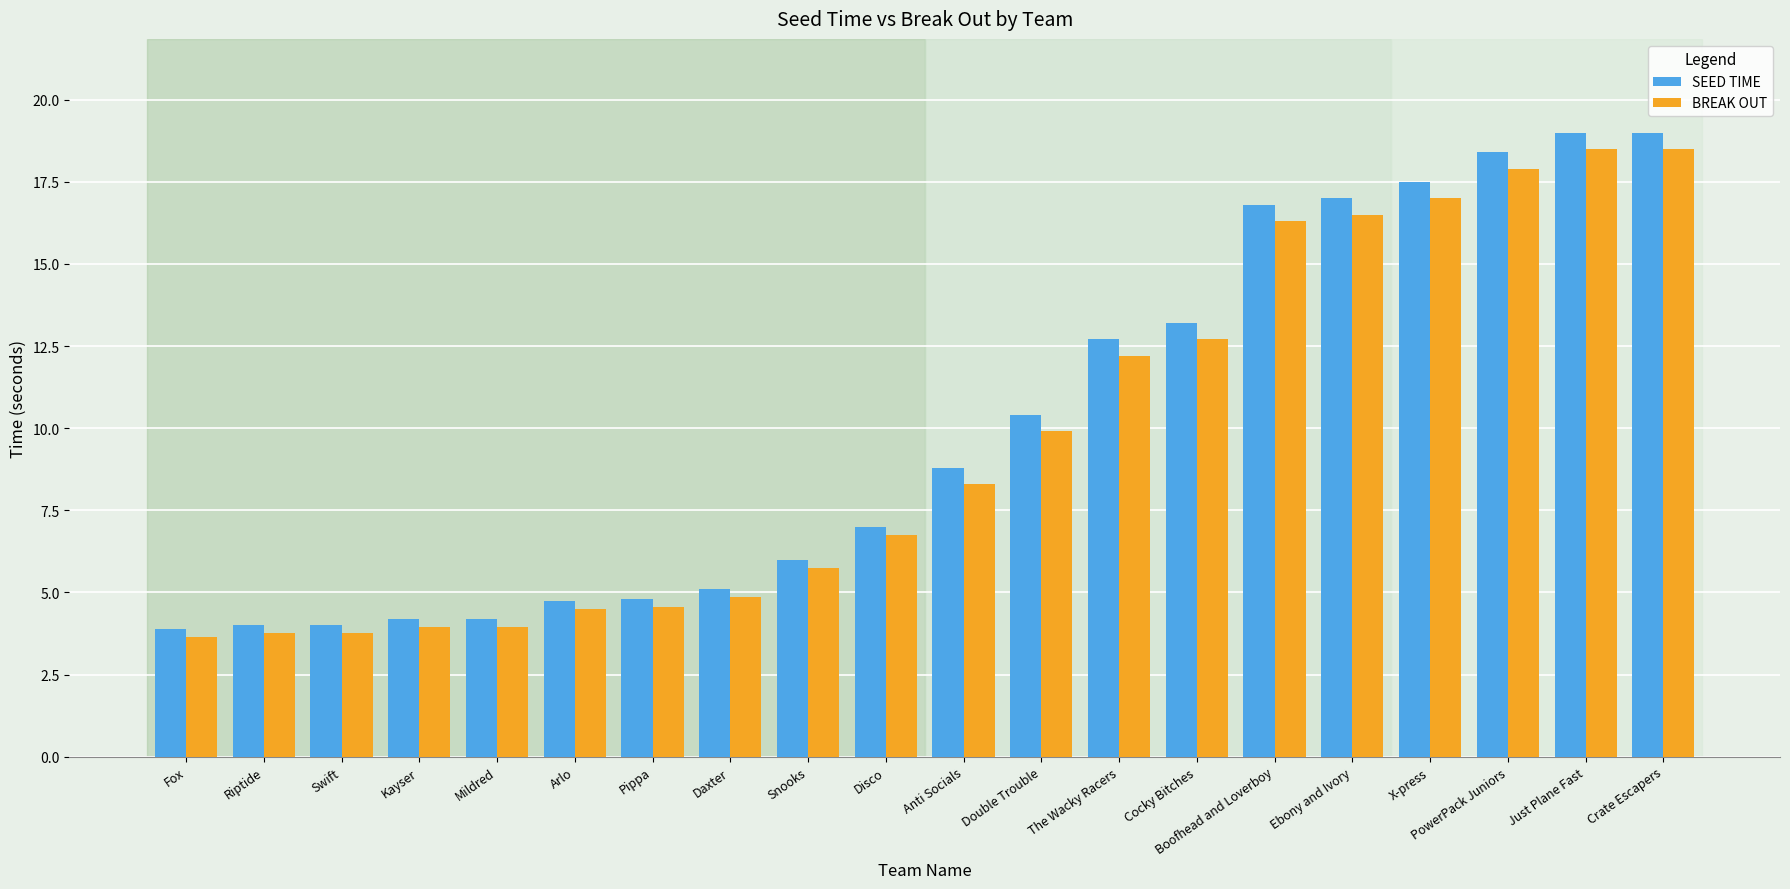

What is the difference between the SEED TIME values at PowerPack Juniors and Pippa?

13.6